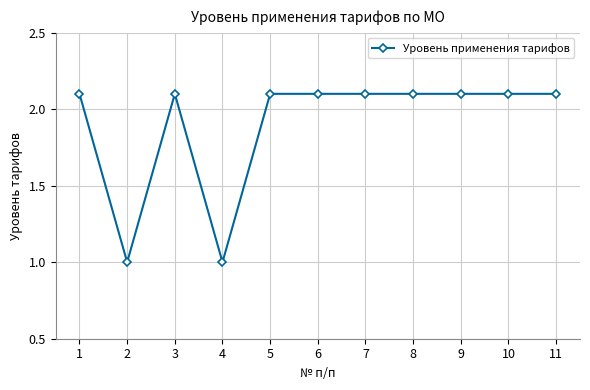

What is the value of the 11th point from the left?

2.1